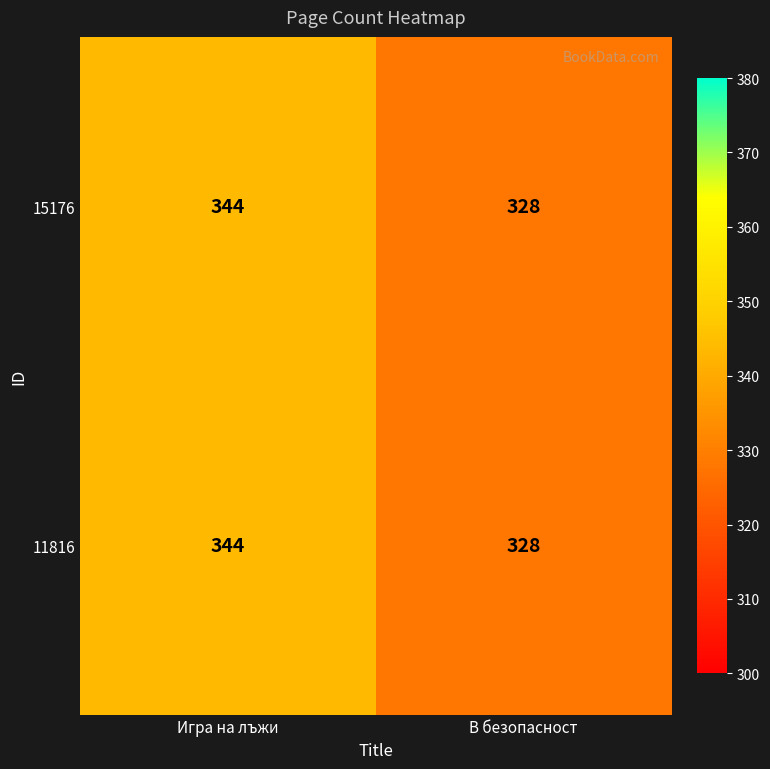

At which category is the sum across all series the highest?

Игра на лъжи